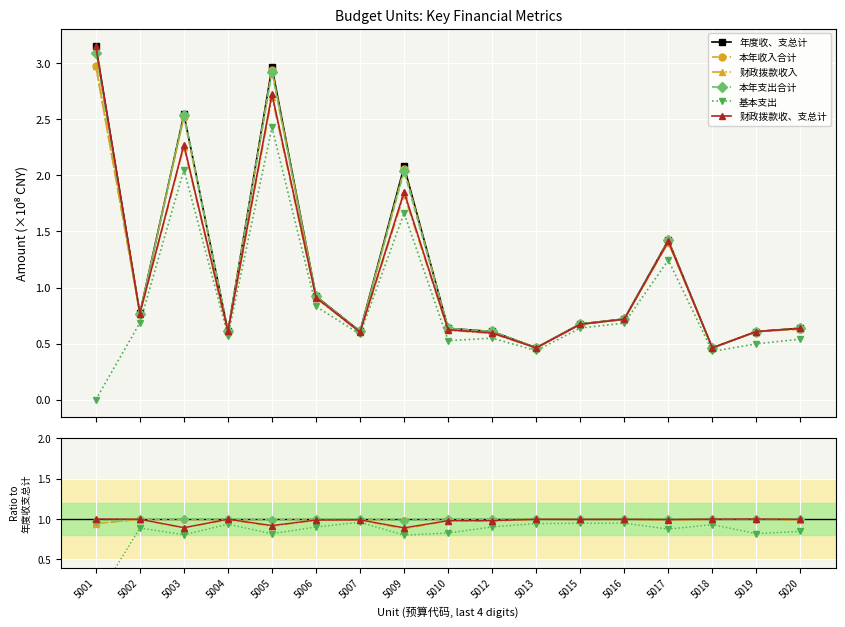

How many lines are shown in the chart?

6